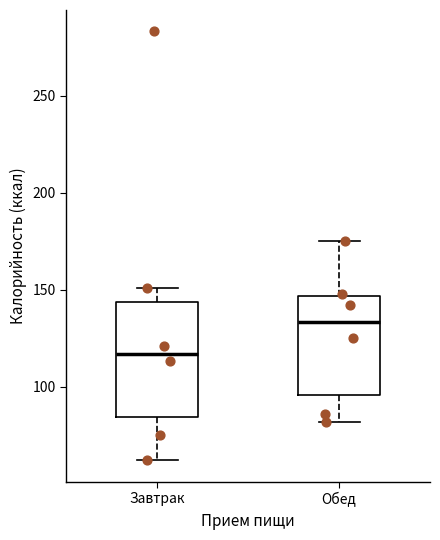

Reading left to right, read every box against the y-axis: the position of its median line, the range the box covers, and the ends of its whiskers. The values are not printed on the chart, so give them approximately, as read against the axis.

Завтрак: median 115, box 85 to 145, whiskers 60 to 150
Обед: median 135, box 95 to 145, whiskers 80 to 175